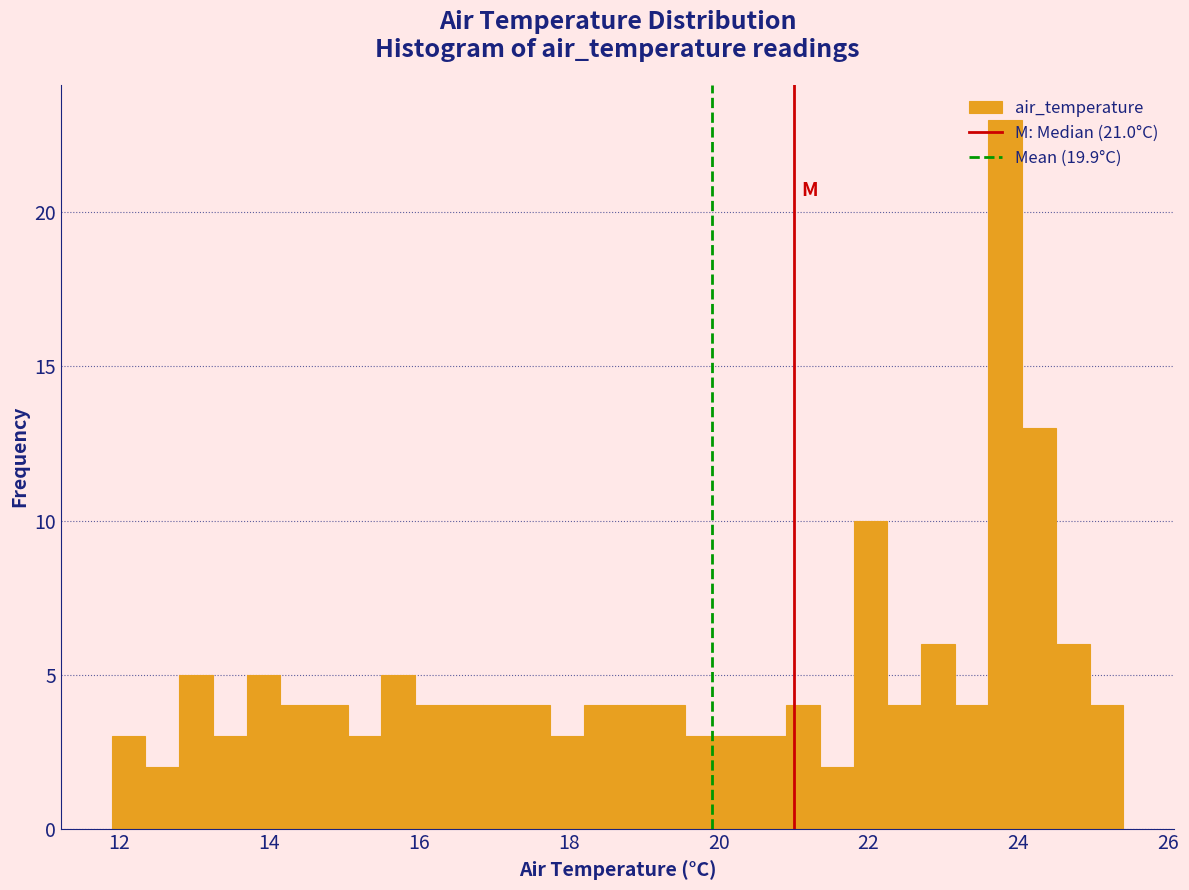

Around what value on the x-axis is the tallest bar? Give the approximate position of its centre, as read against the axis.

23.8